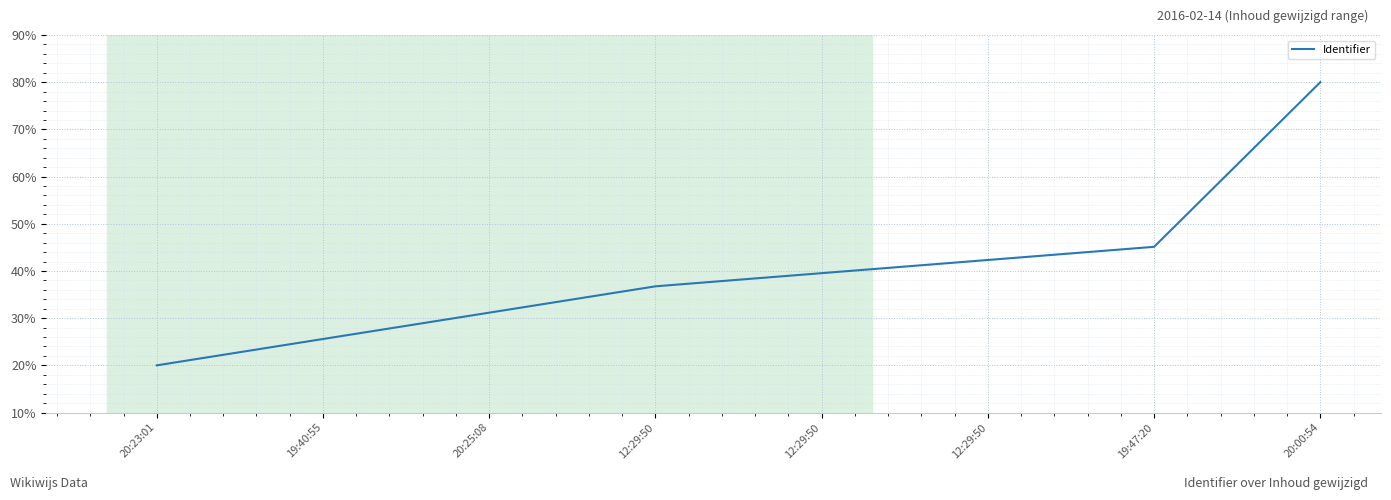

How many lines are shown in the chart?

1